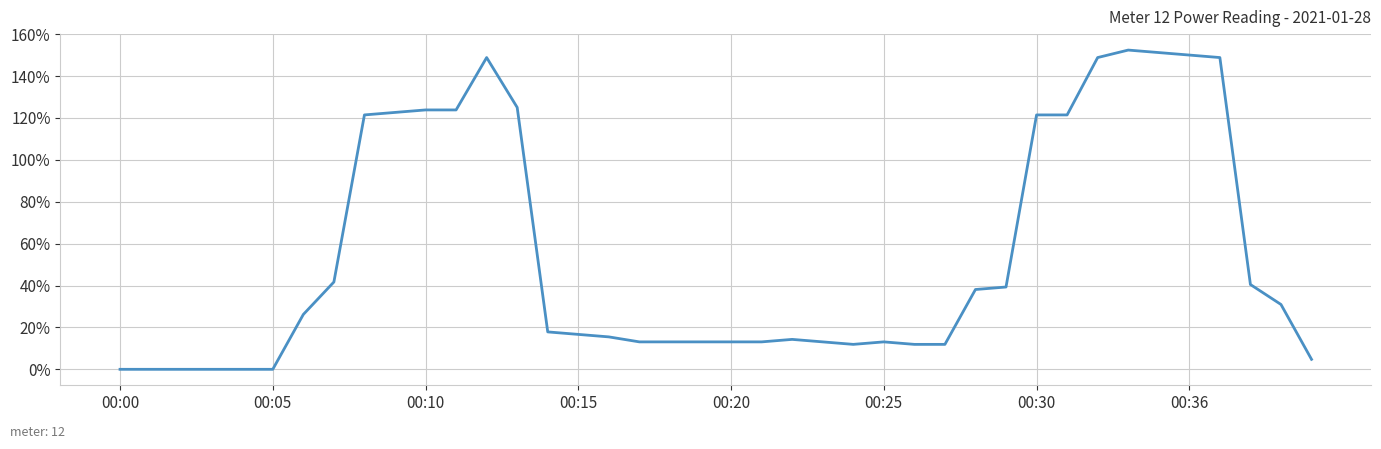

What is the average value?

54.3